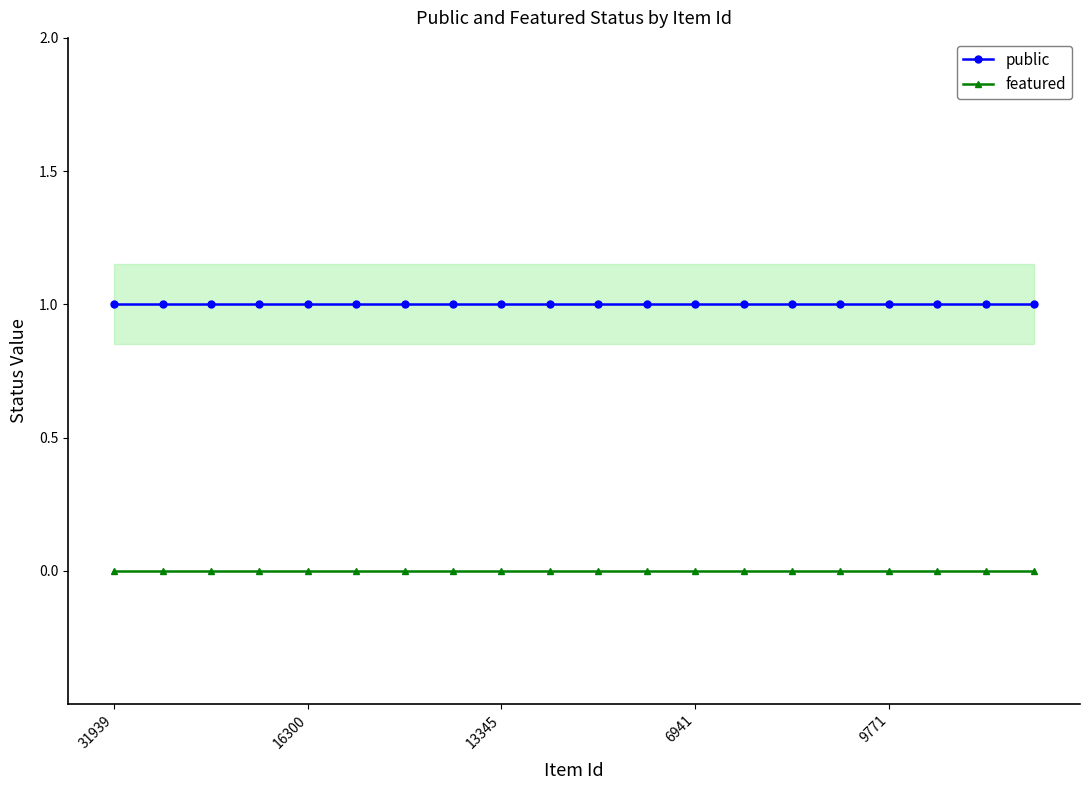

How many categories are shown in the chart?

20